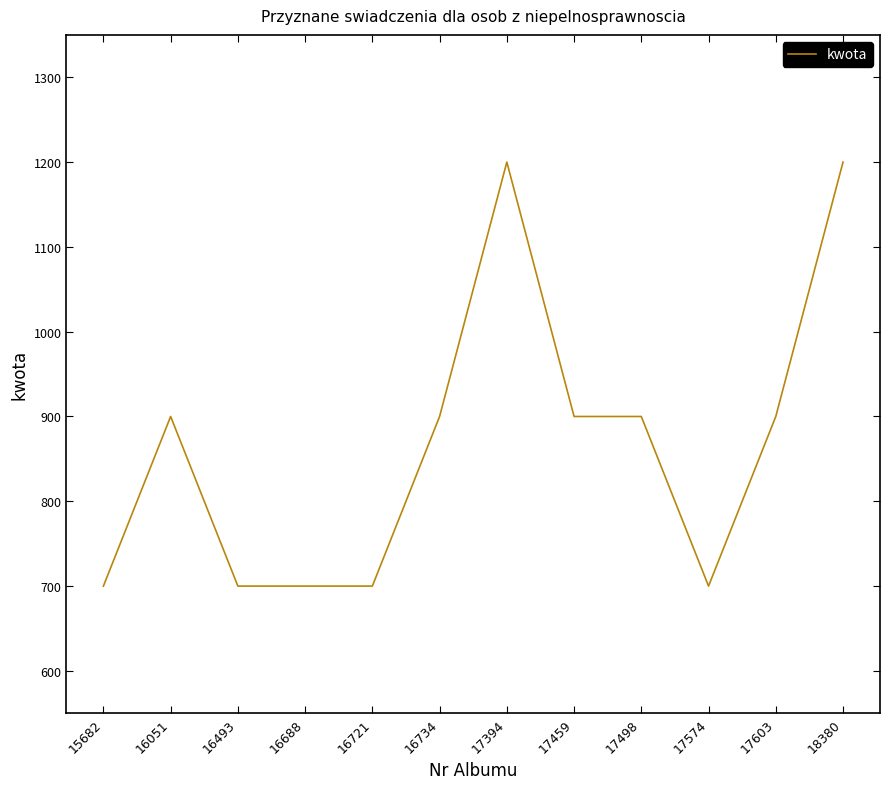

What is the difference between the values at 15682 and 17498?

200